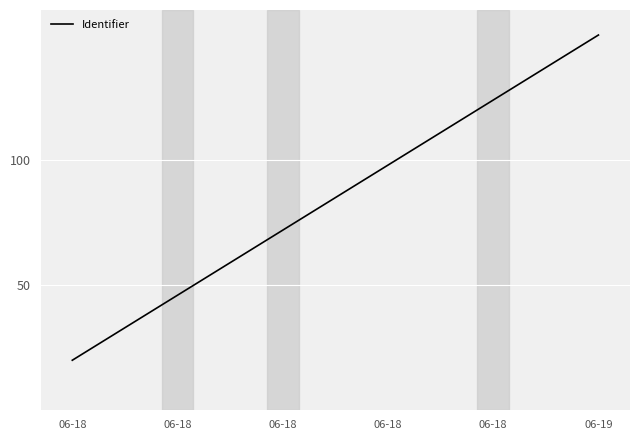

What is the change in value from 06-18 to 06-19?

+26